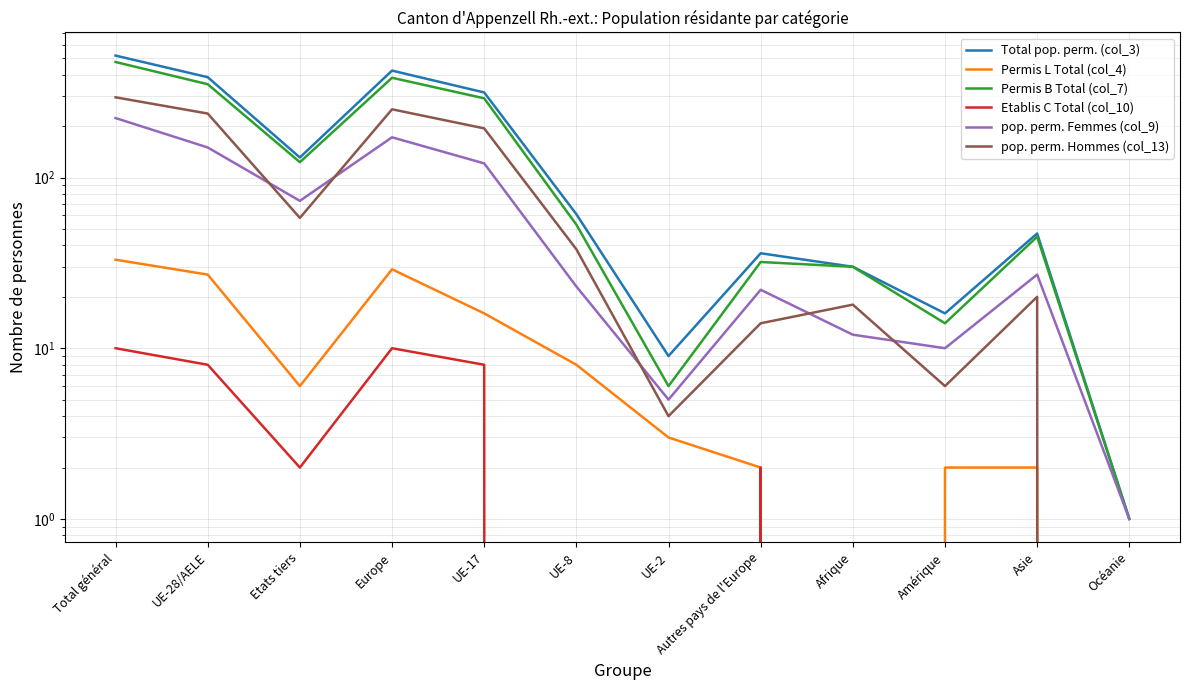

What is the label of the 1st point from the left?

Total général